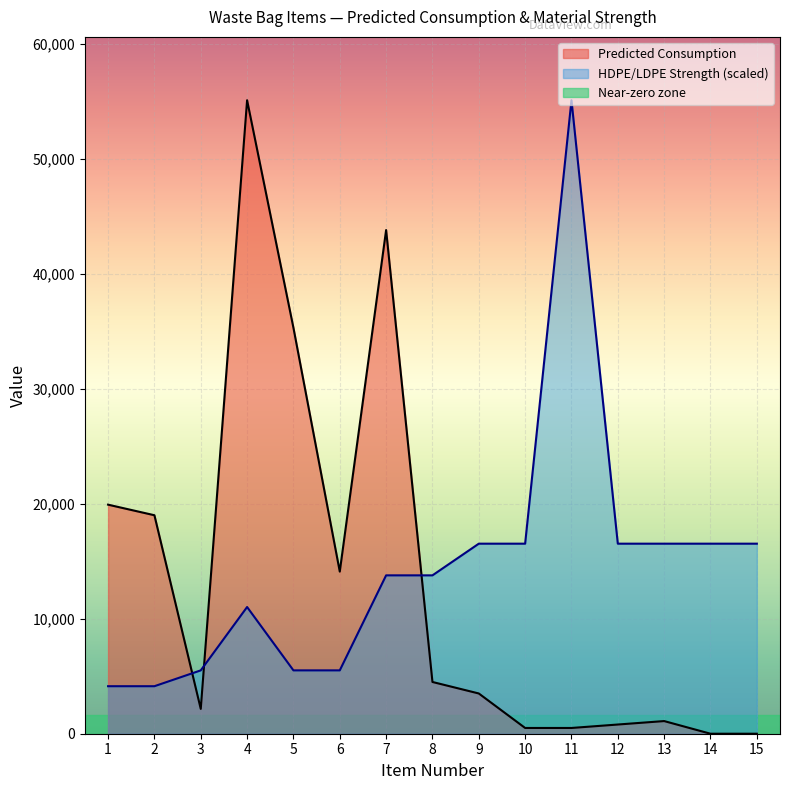

At 12, list the series in order from smallest to largest.

Predicted Consumption, HDPE/LDPE Strength (scaled)